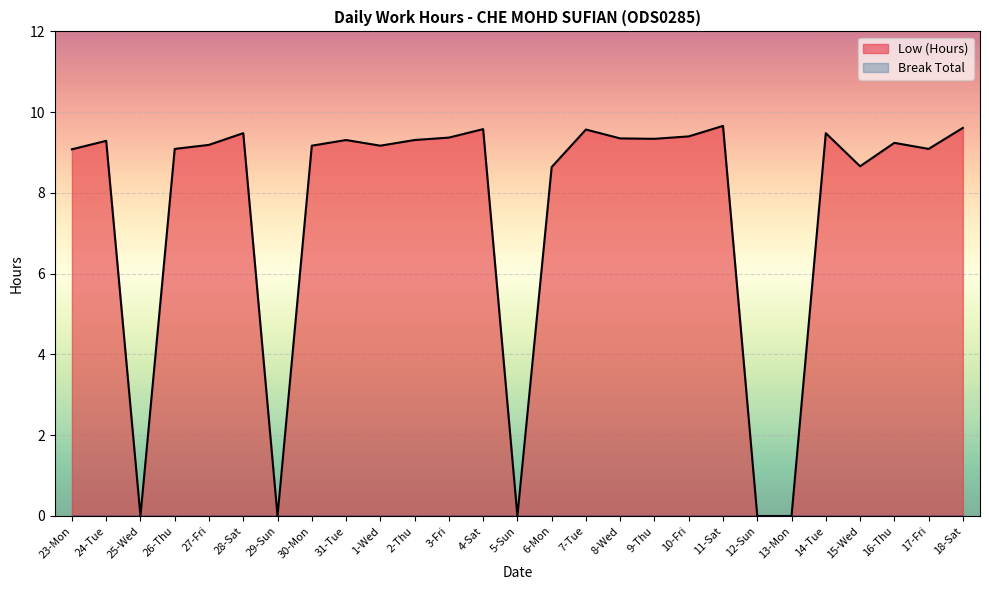

Does the chart display data point markers on the line(s)?

No